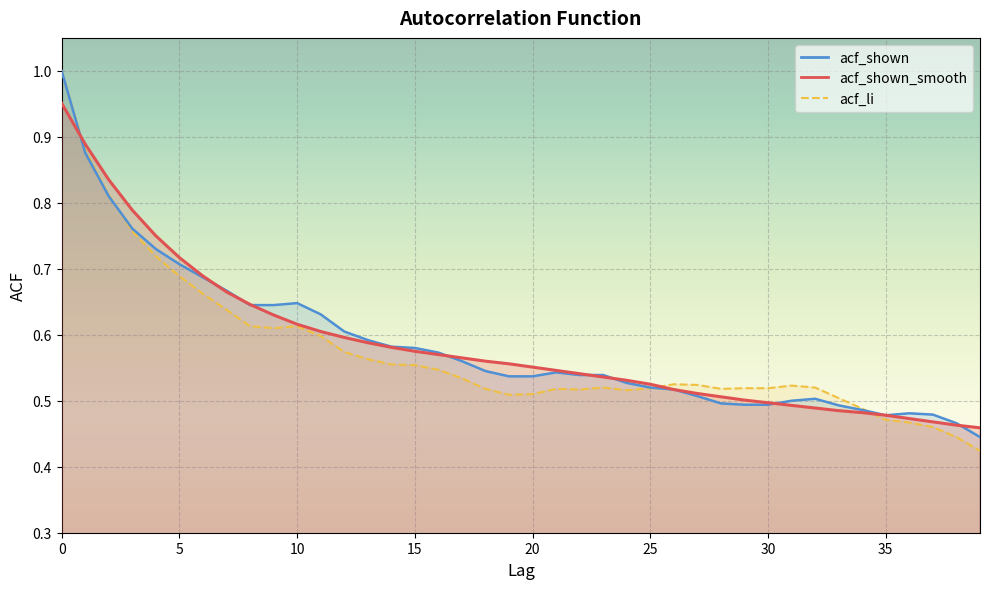

Which series ends up on top after the final intersection of acf_li and acf_shown_smooth?

acf_shown_smooth